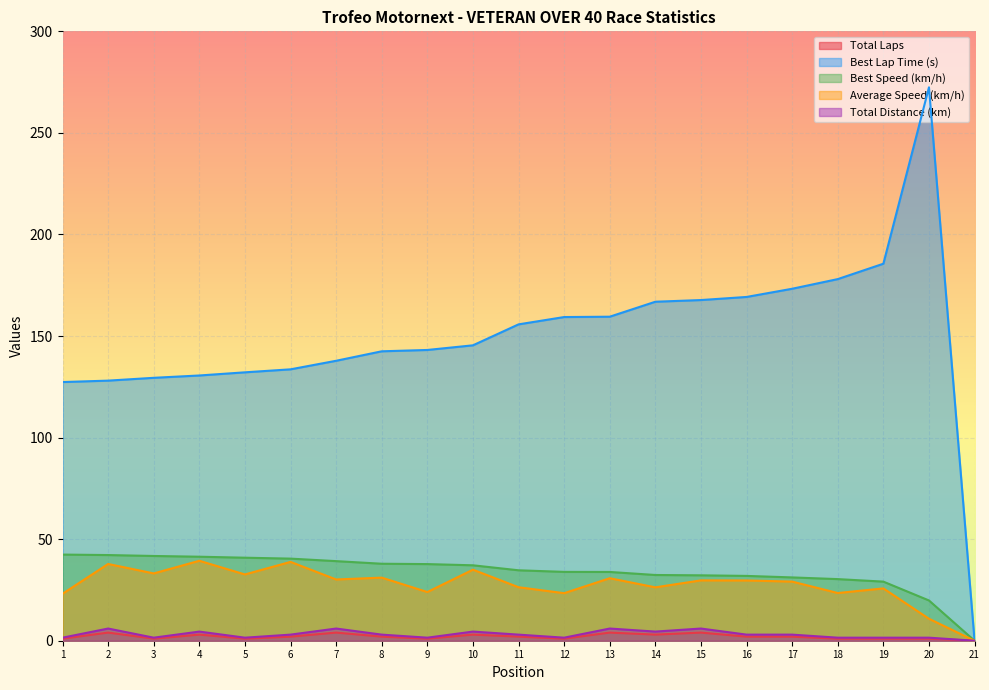

How many data points in Total Laps are above 2?

7